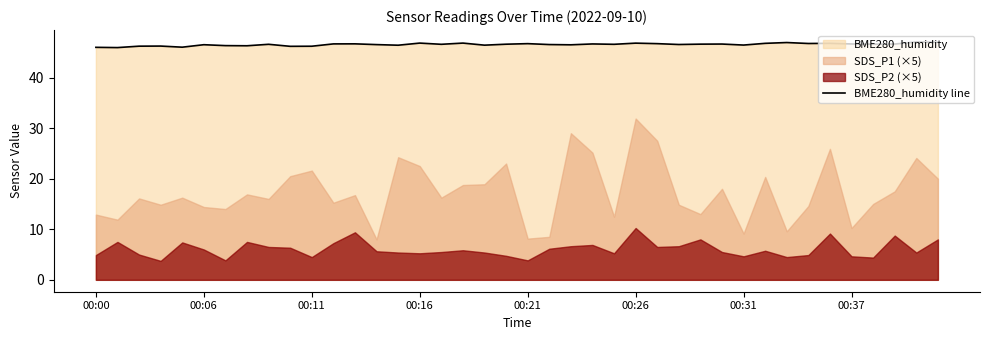

What is the minimum value for BME280_humidity line?

45.9